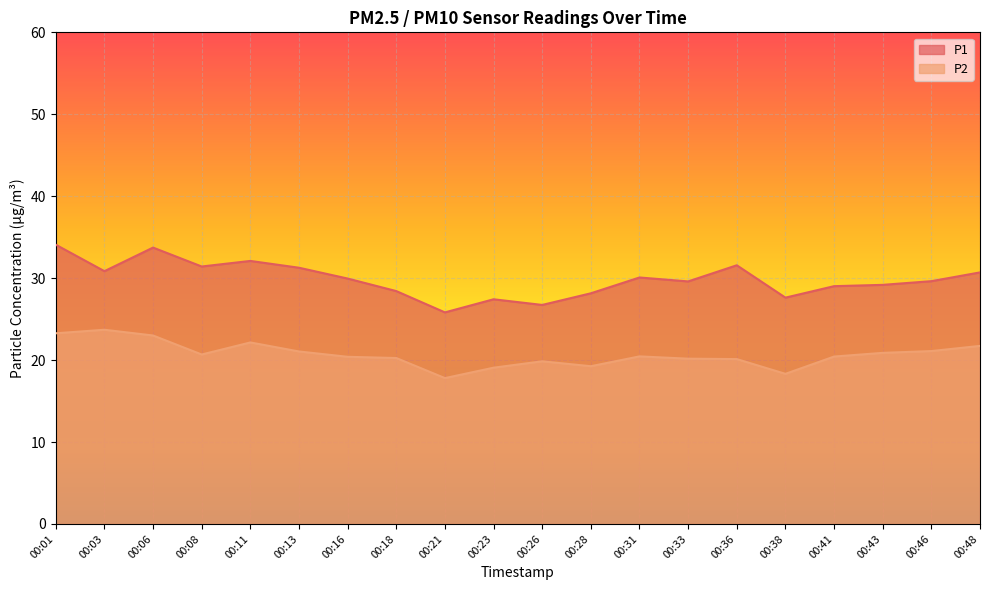

What is the total value across all series at 00:11?

54.2